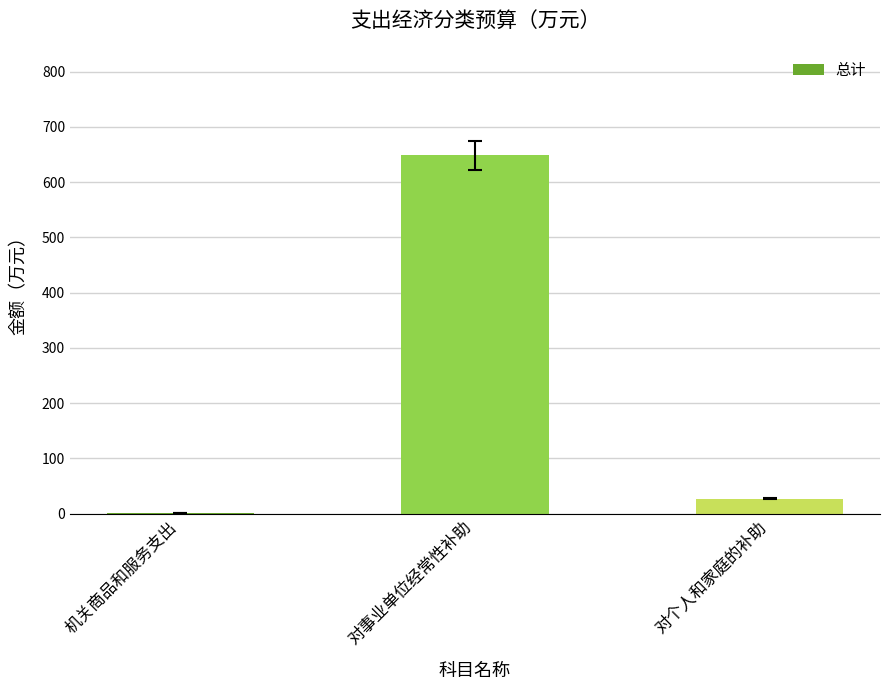

Count the number of categories in the chart.

3